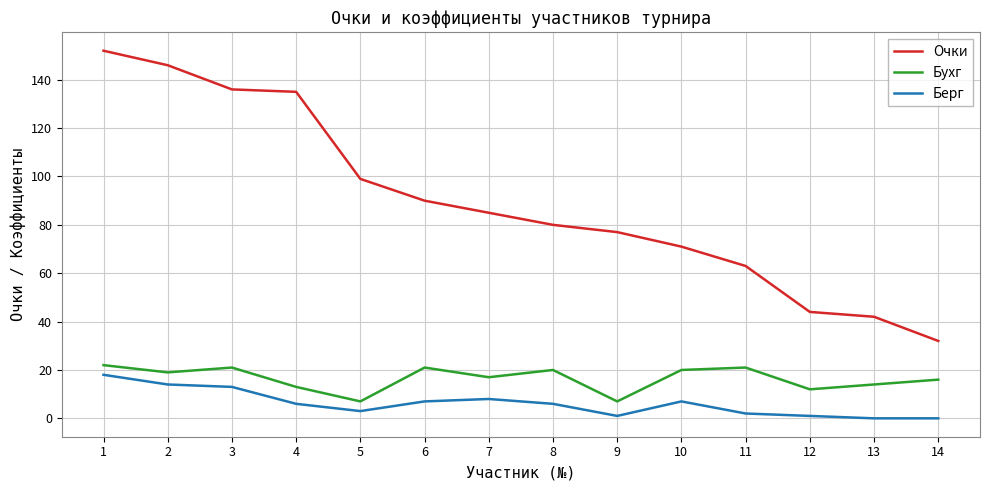

At which label does Бухг first exceed 19?

1